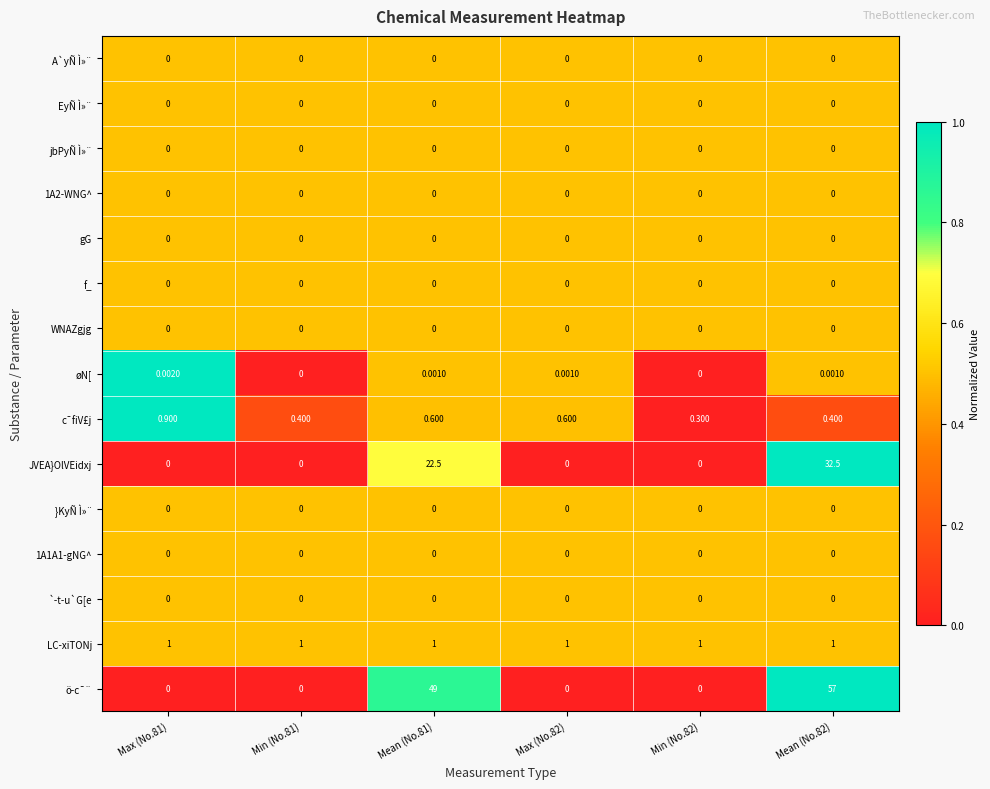

Is the value of 1A2-WNG^ at Max (No.82) greater than the value of LC­xiTONj at Min (No.81)?

No